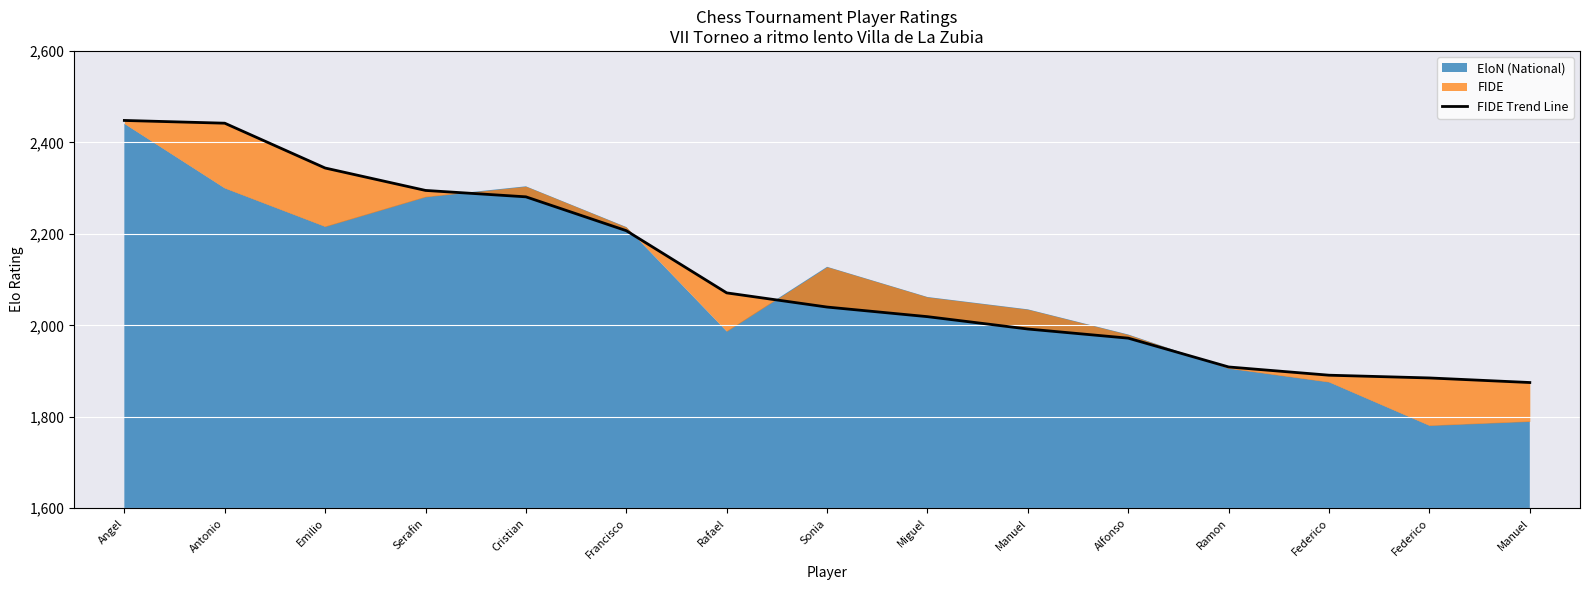

Rank the categories by value from highest to lowest.

Angel, Antonio, Emilio, Serafin, Cristian, Francisco, Rafael, Sonia, Miguel, Manuel, Alfonso, Ramon, Federico, Federico, Manuel